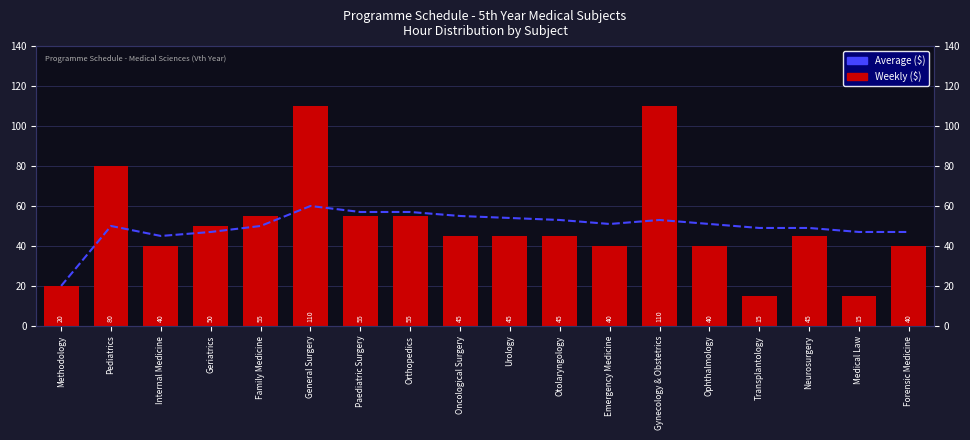

At which label is Weekly ($) closest to 62?

Family Medicine